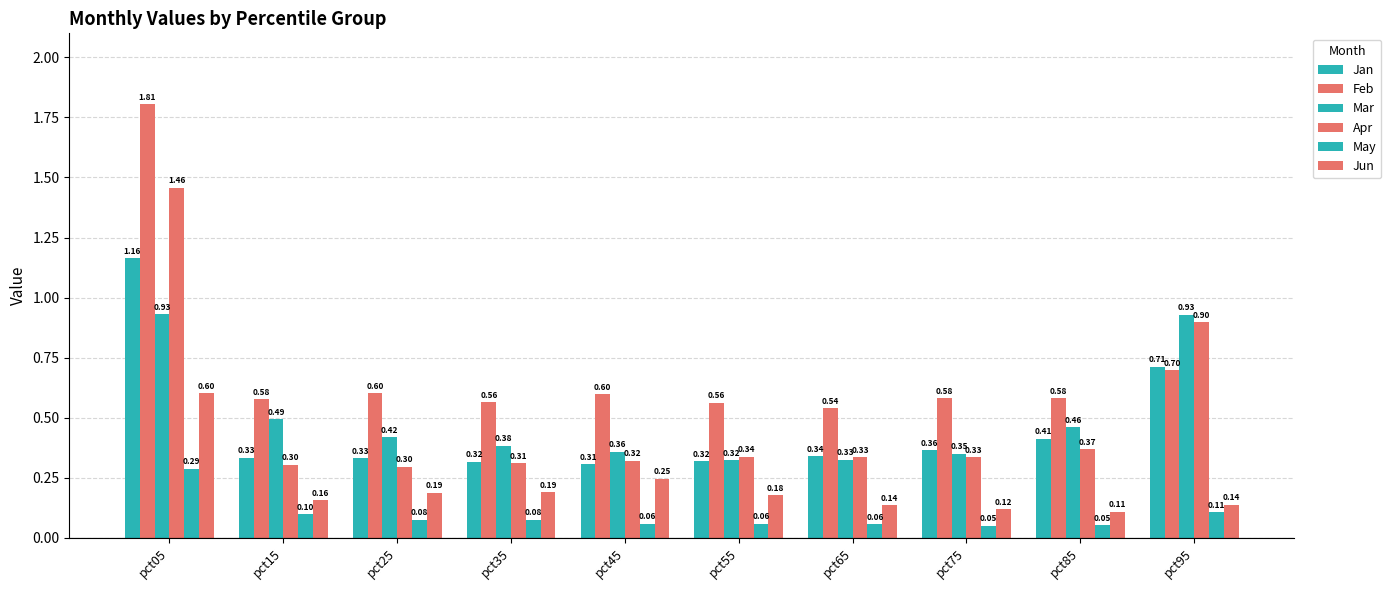

What is the total value across all series at pct55?

1.8